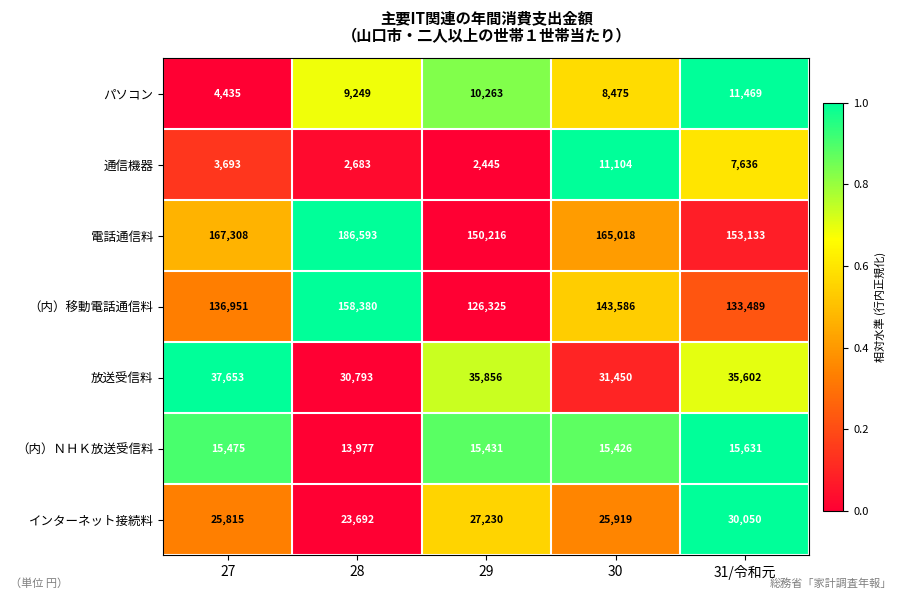

What is the difference between the second highest and minimum values in the （内）ＮＨＫ放送受信料 series?

1498